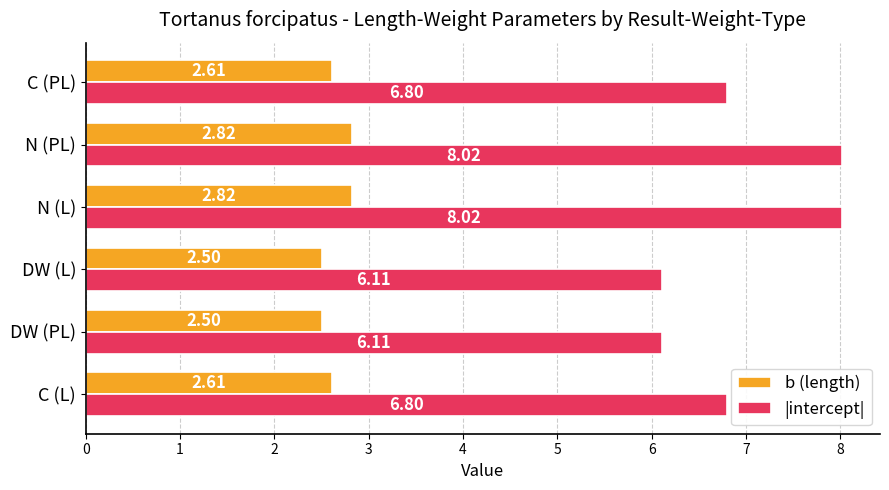

Rank the series by their average value, from highest to lowest.

|intercept|, b (length)